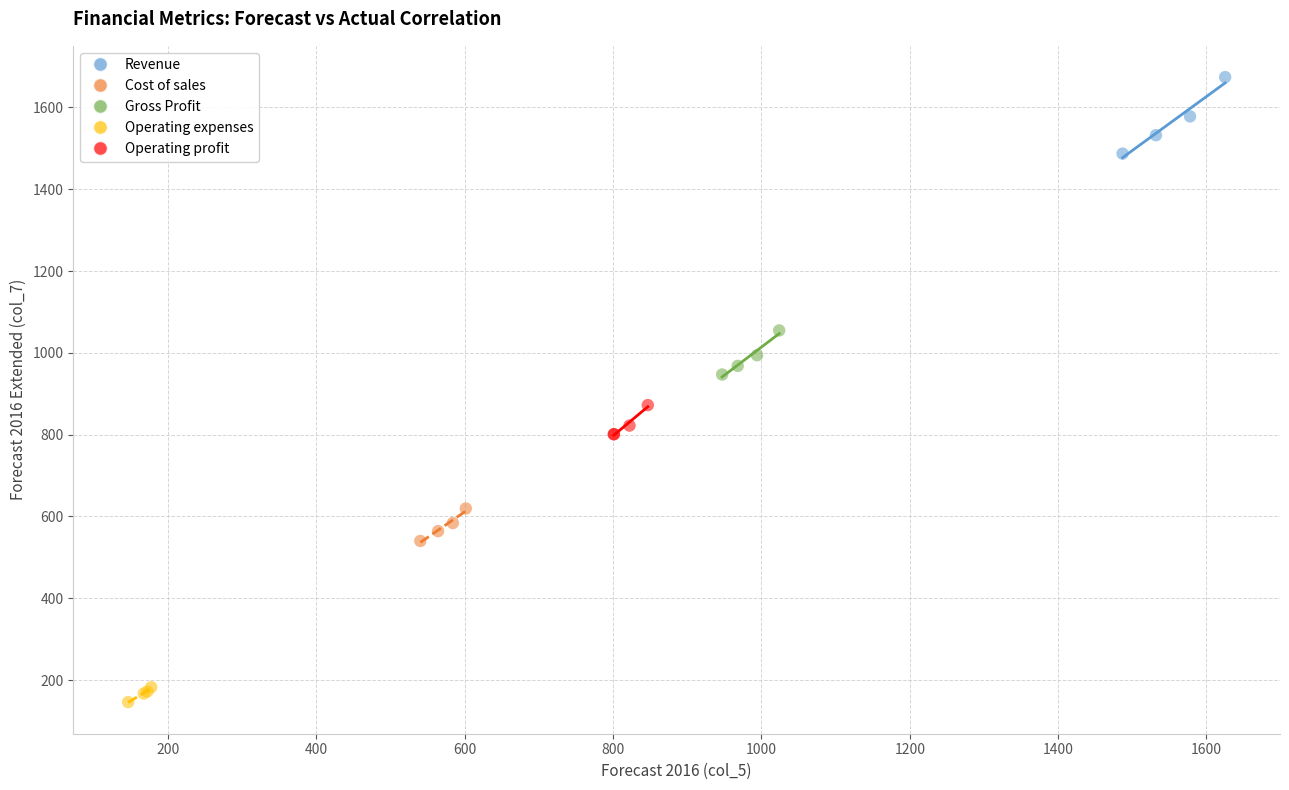

Which series reaches the minimum Y coordinate?

Operating expenses